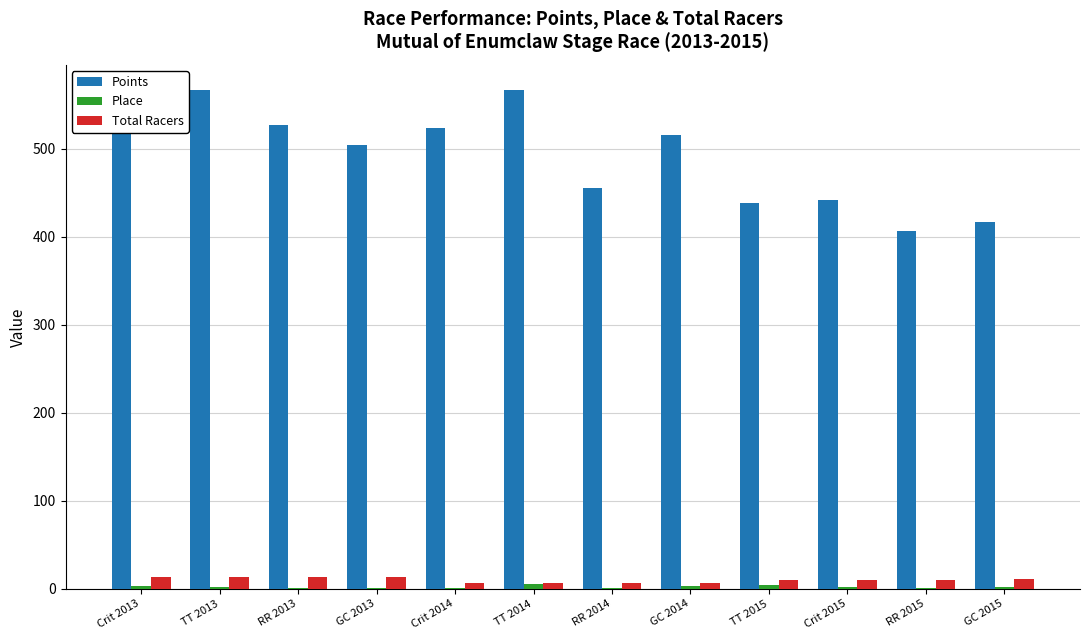

Which series changed the most between Crit 2013 and GC 2015?

Points